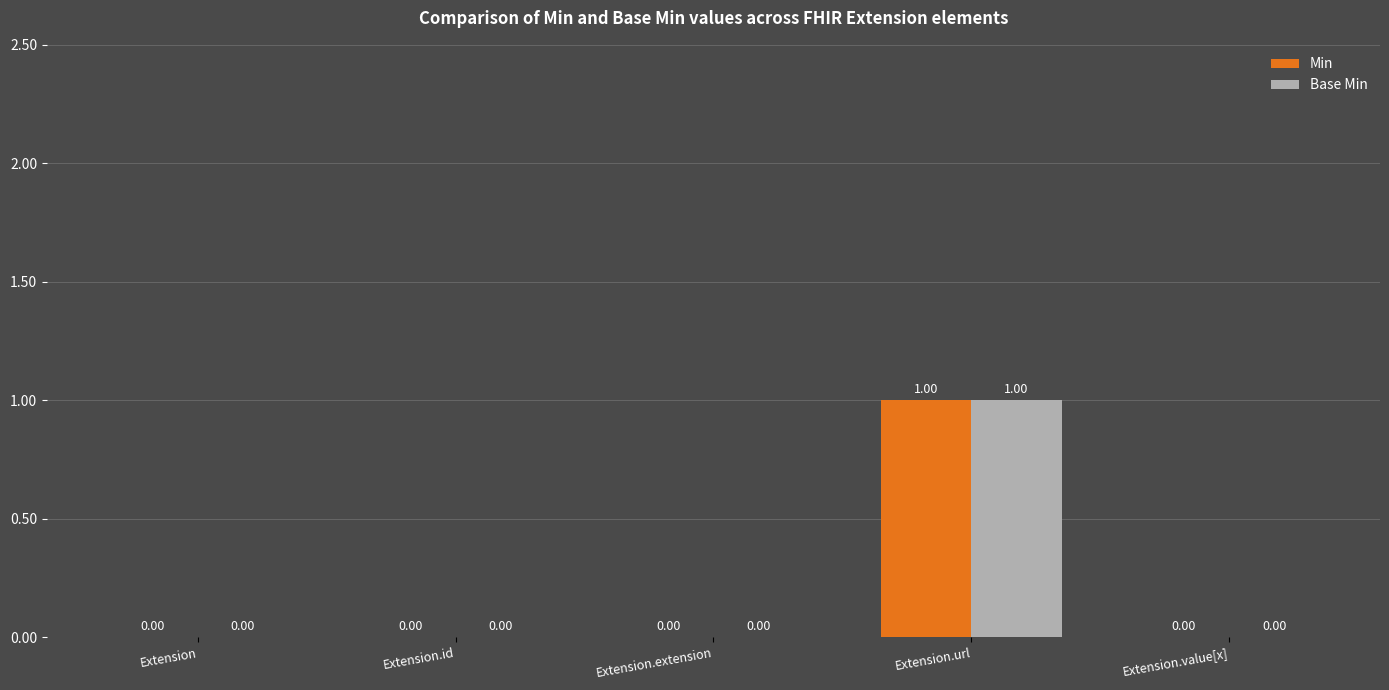

At which category is the sum across all series the highest?

Extension.url